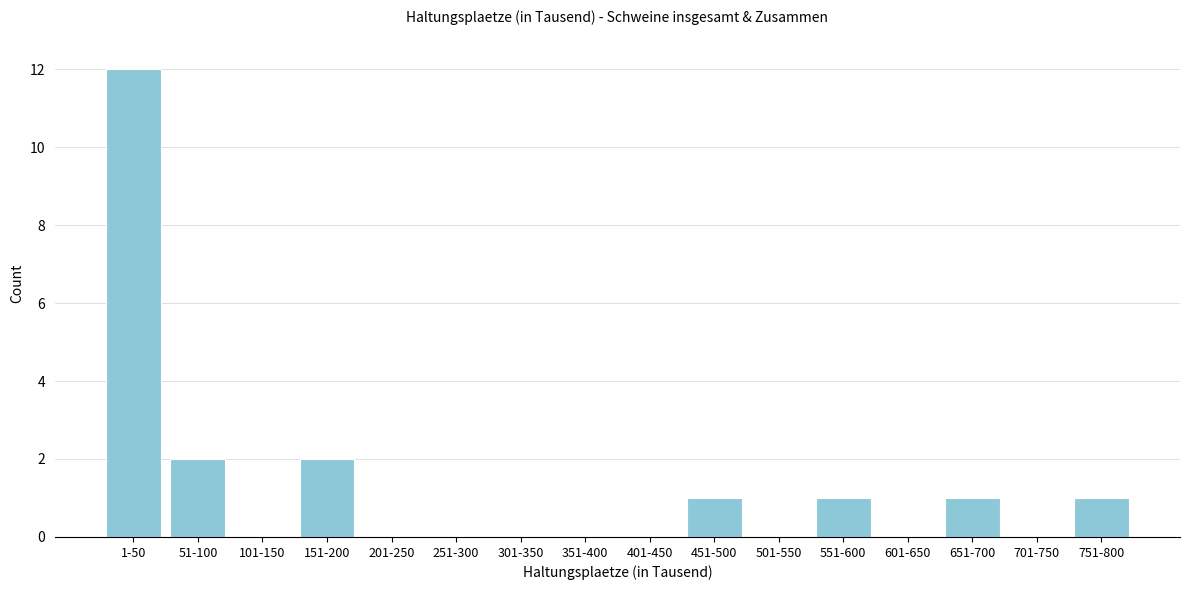

Reading left to right, extract all data points from this chart.

1-50=12	51-100=2	101-150=0	151-200=2	201-250=0	251-300=0	301-350=0	351-400=0	401-450=0	451-500=1	501-550=0	551-600=1	601-650=0	651-700=1	701-750=0	751-800=1